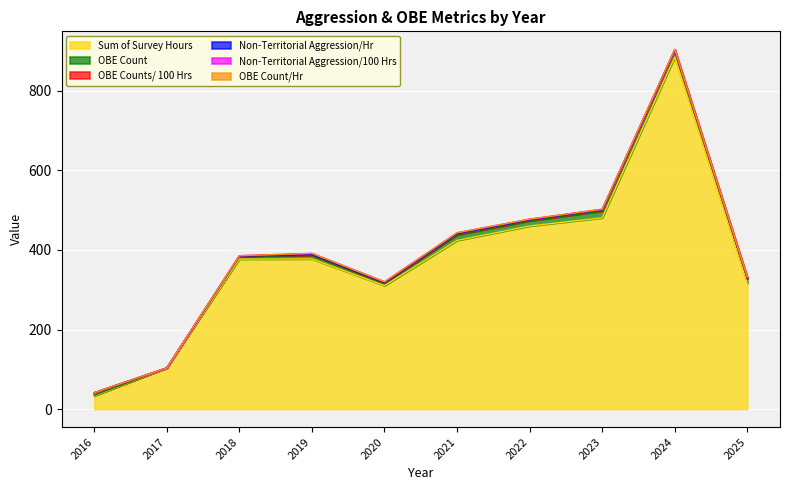

Where is Non-Territorial Aggression/Hr nearest to the value 0?

2016